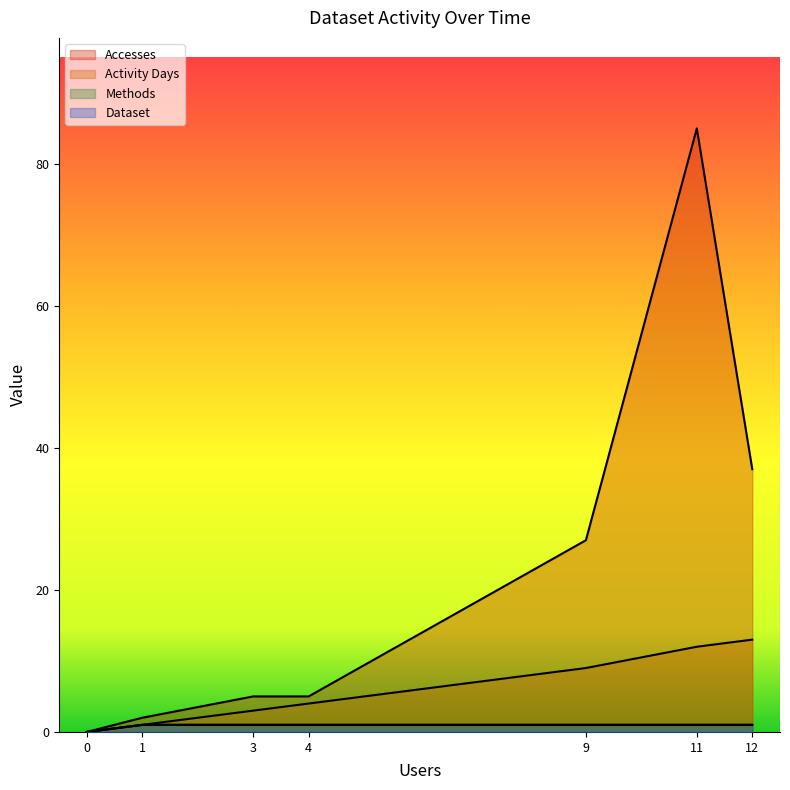

How many lines are shown in the chart?

4